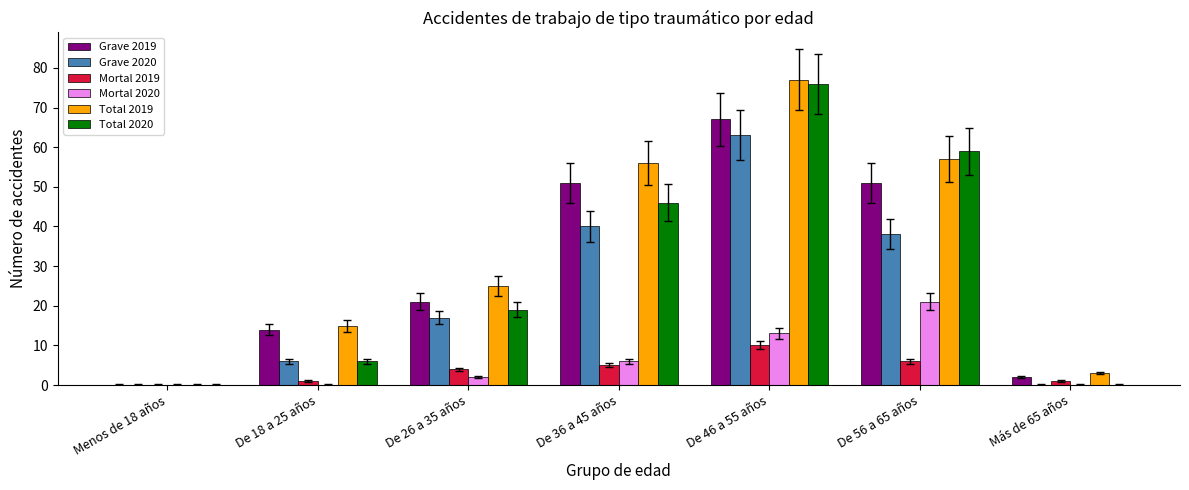

What is the total value across all series at De 56 a 65 años?

232